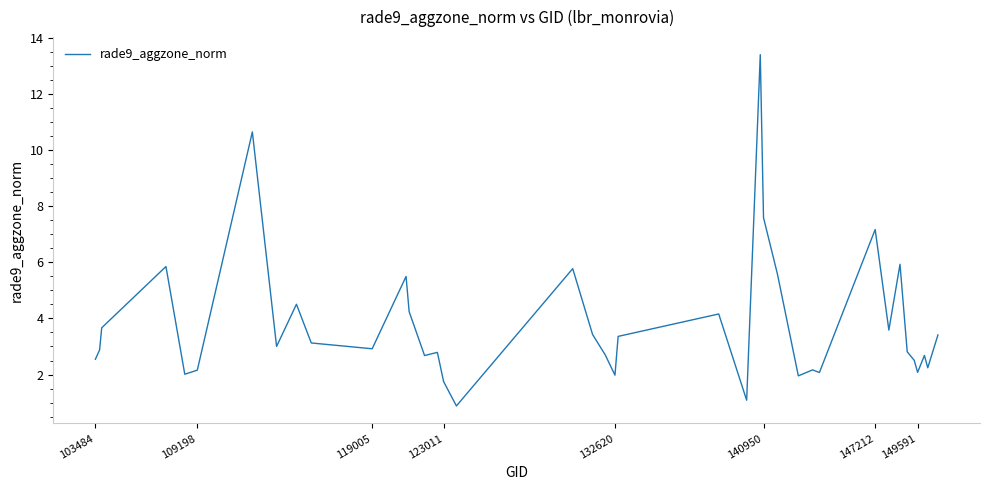

Count the number of values greater than 3.

20